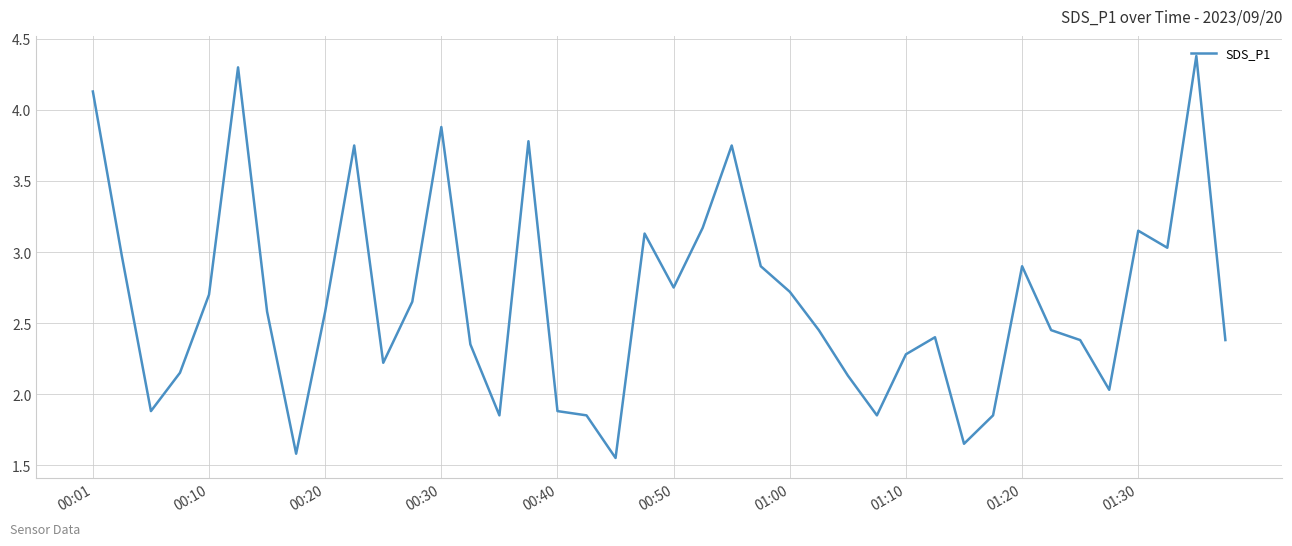

What is the greatest value displayed?

4.4